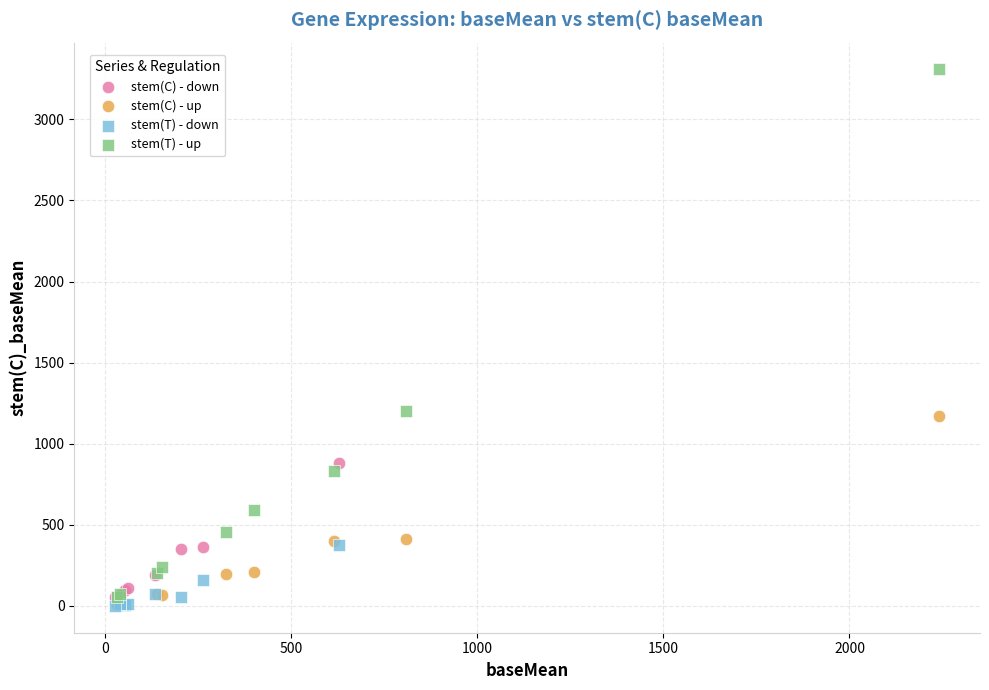

Which series reaches the maximum Y coordinate?

stem(T) - up